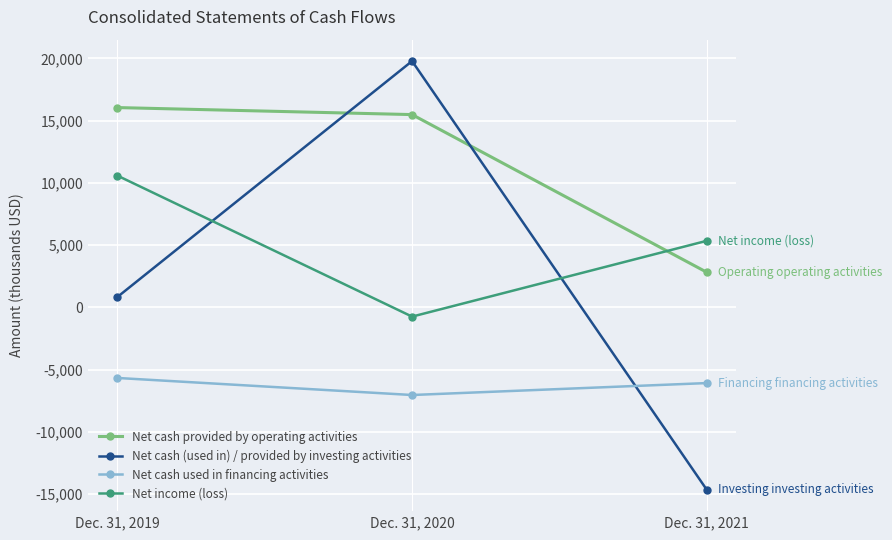

Reading left to right, list all the values displayed in this chart.

Net cash provided by operating activities: 16045	15481	2816
Net cash (used in) / provided by investing activities: 828	19778	-14652
Net cash used in financing activities: -5675	-7045	-6086
Net income (loss): 10579	-747	5342